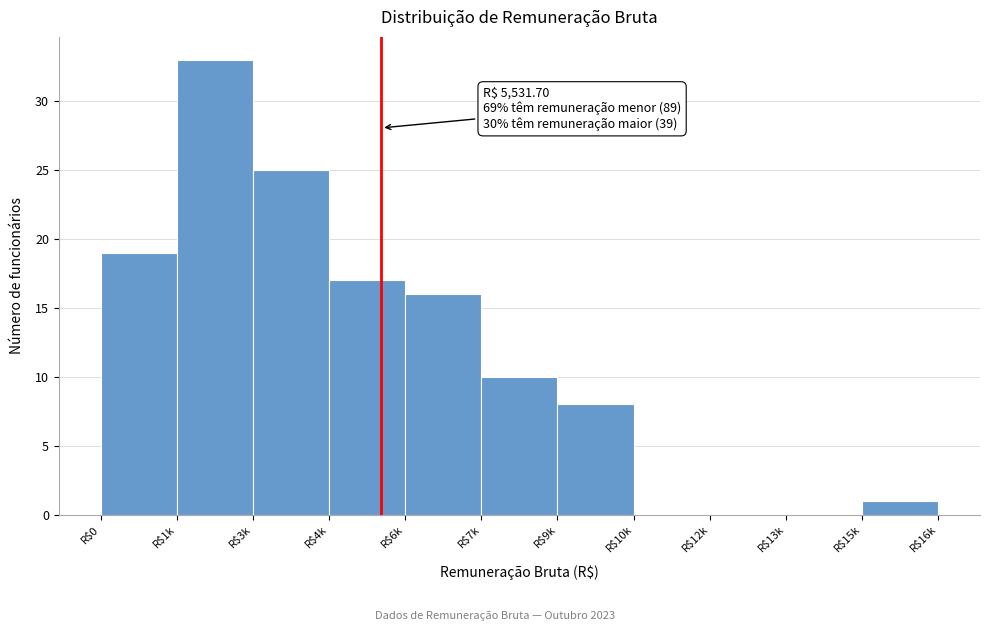

The chart shows a value of 7 at R$0. True or false?

False